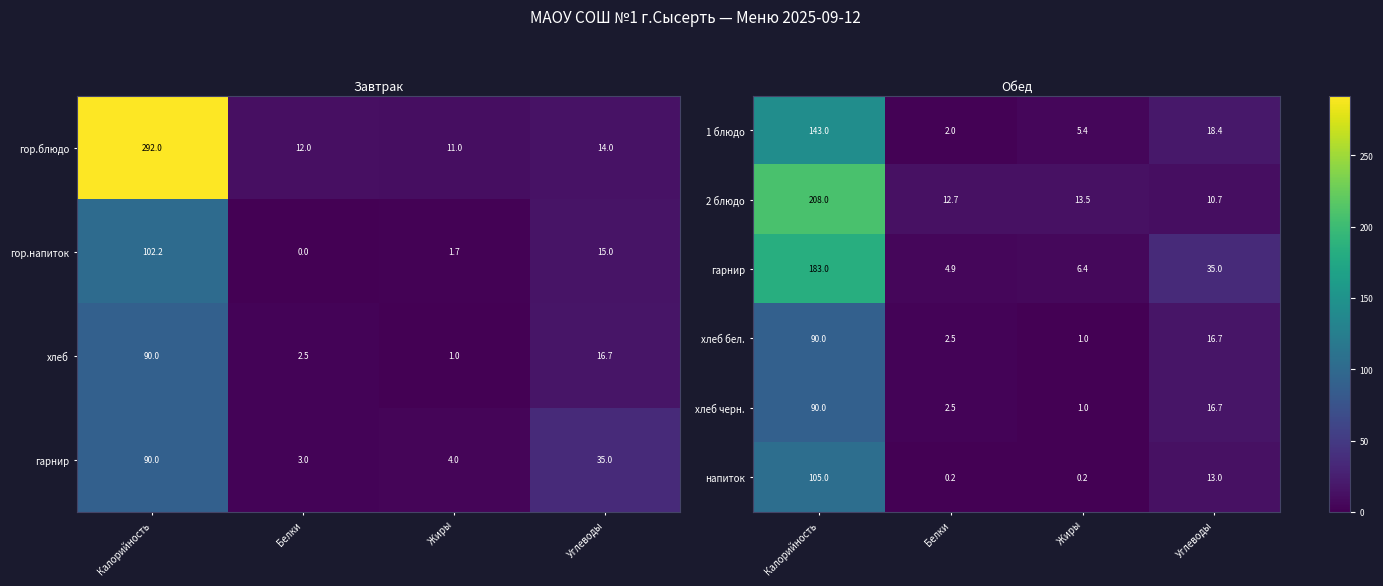

How many values in the 1 блюдо series exceed 18?

2